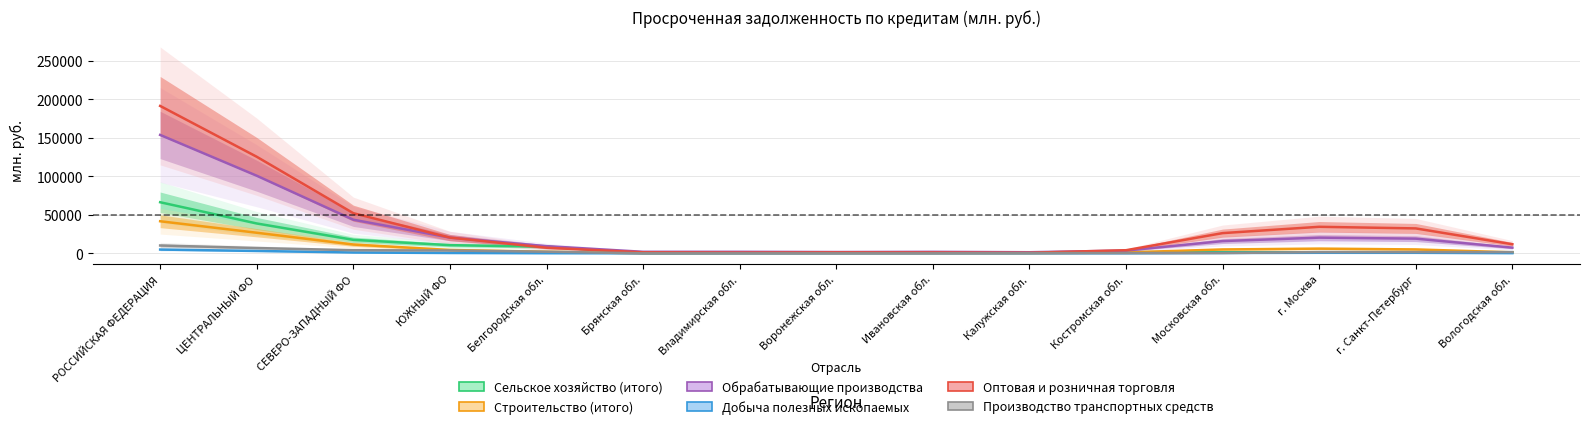

The Сельское хозяйство (итого) series shows 104763.4 at РОССИЙСКАЯ ФЕДЕРАЦИЯ. True or false?

False